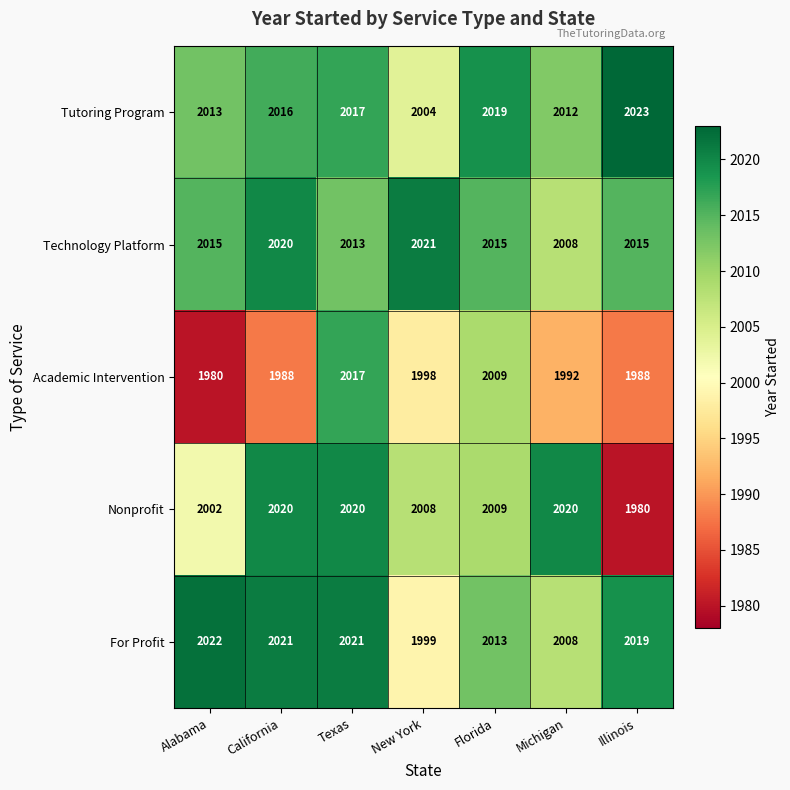

What is the maximum value shown in the chart?

2023